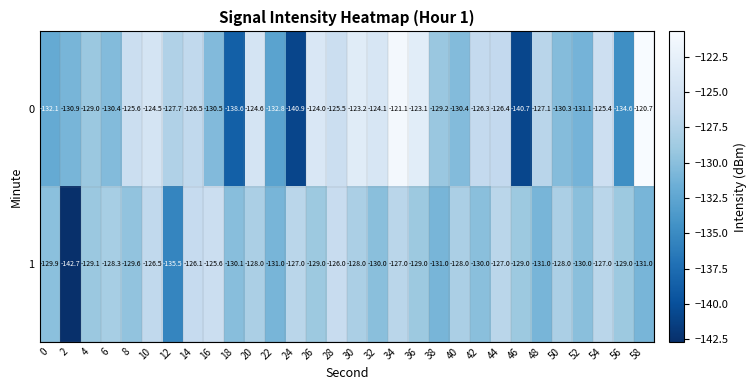

Is the value of 1 at 2 greater than the value of 0 at 32?

No